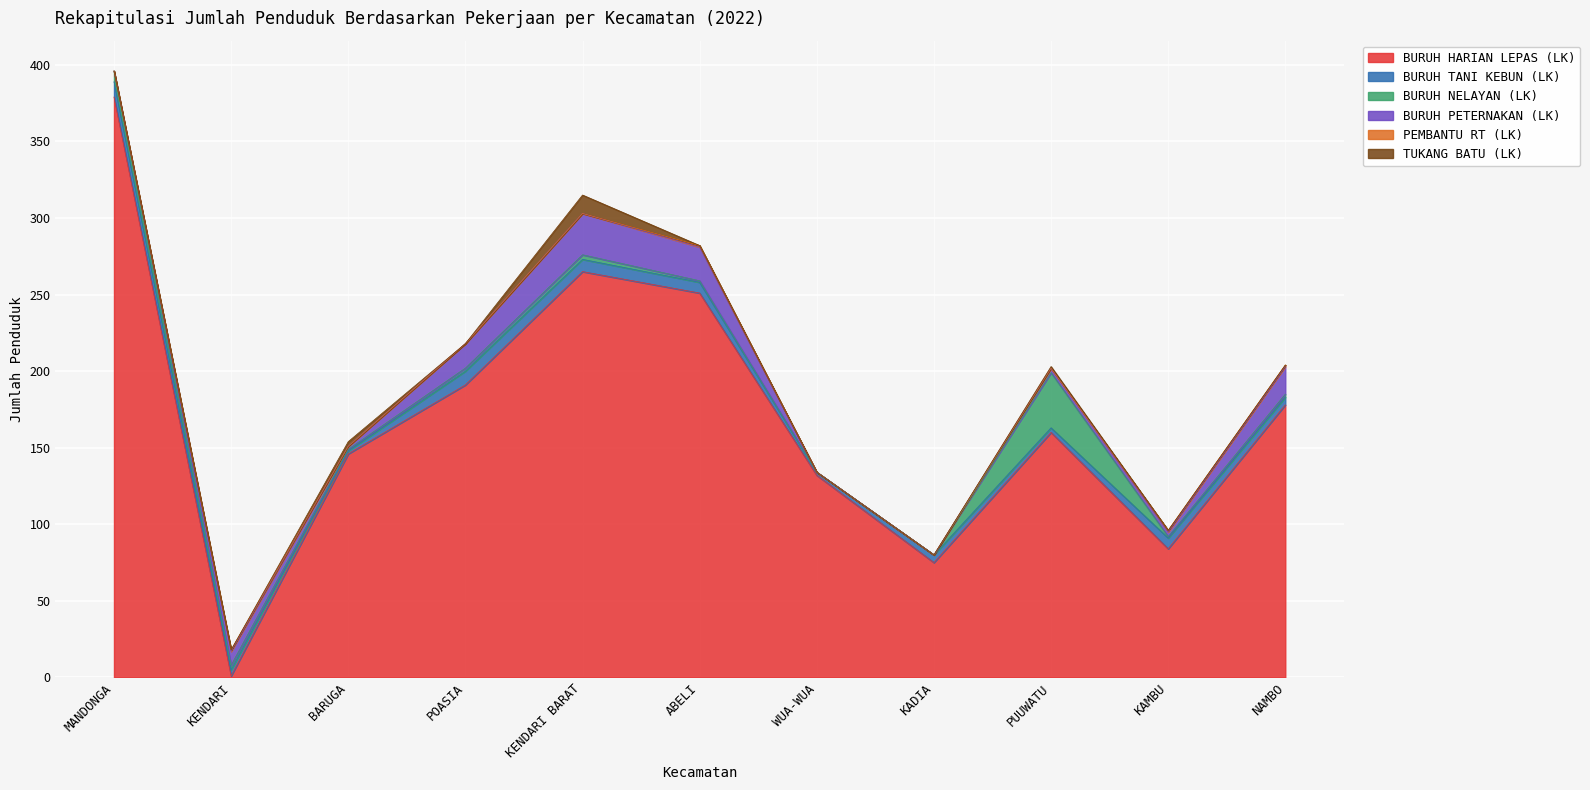

Which series has the widest spread of values?

BURUH HARIAN LEPAS (LK)